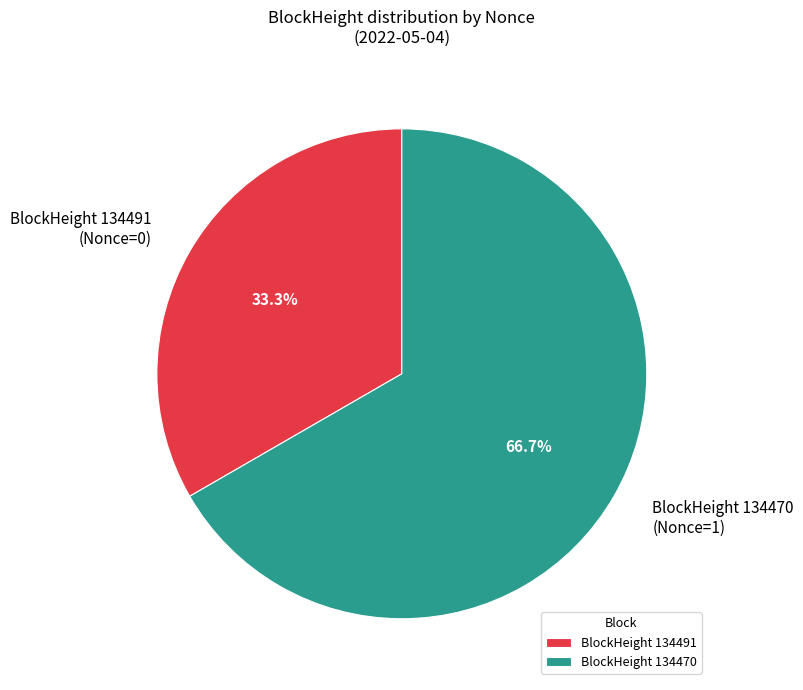

Do BlockHeight 134470 (Nonce=1) and BlockHeight 134491 (Nonce=0) together represent more than half of the pie?

Yes